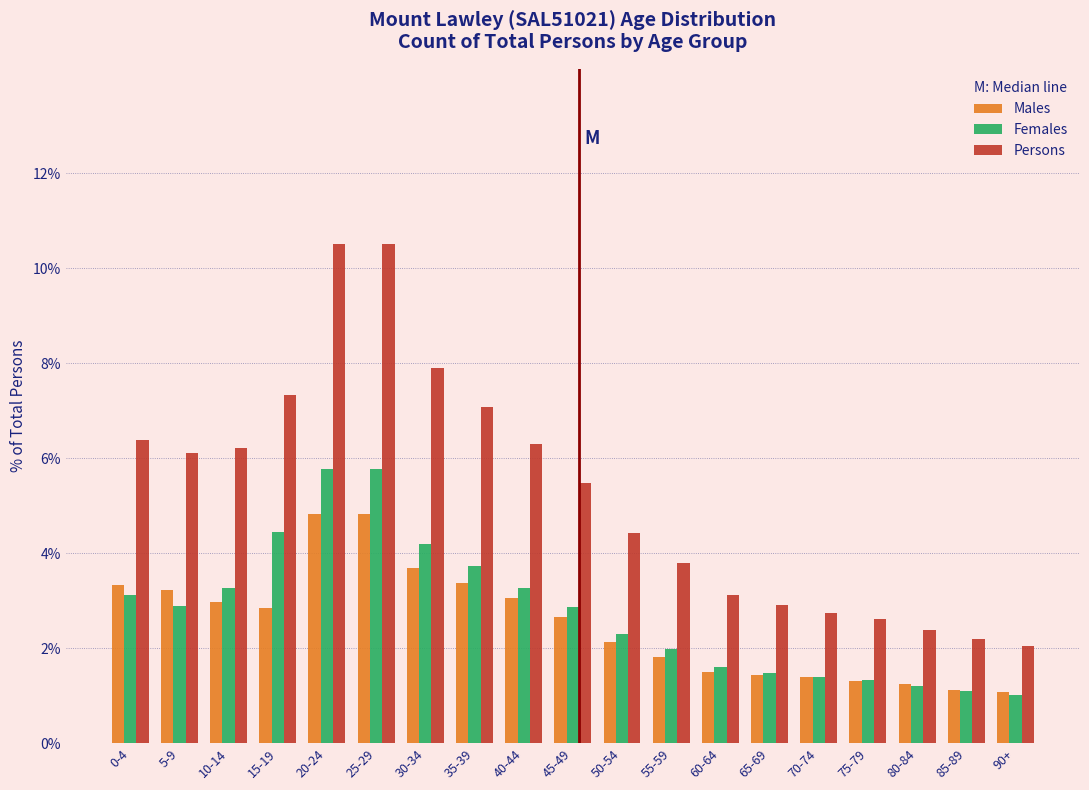

What is the sum of the Persons values at 75-79 and 45-49?

8.1